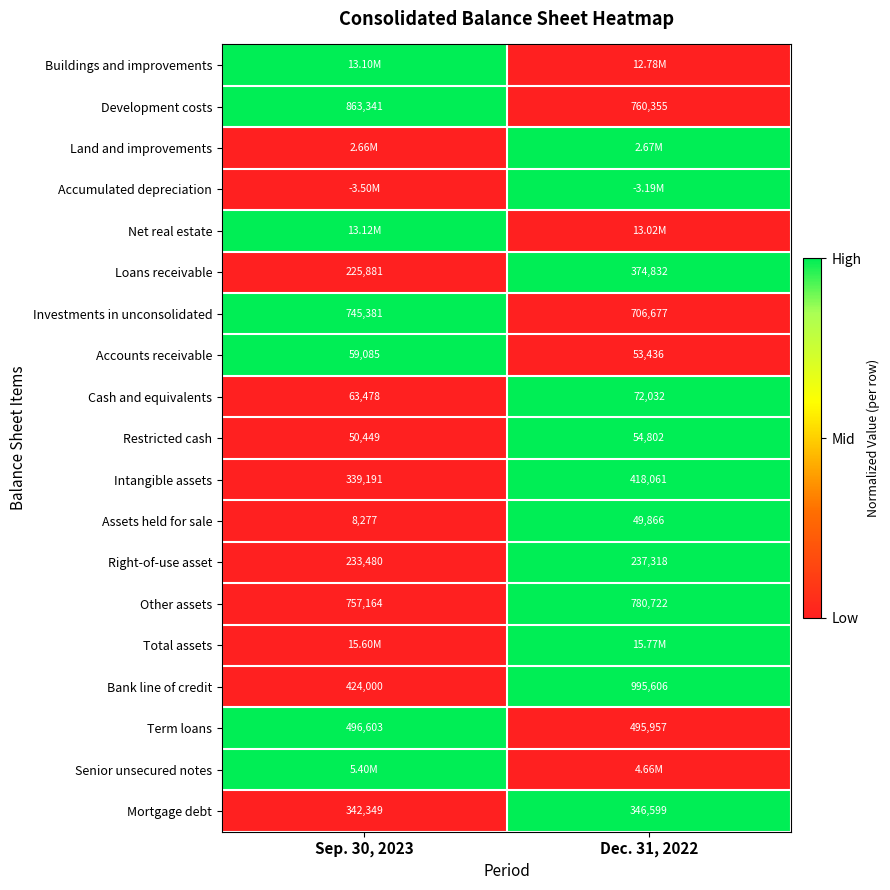

How many data points in Accounts receivable are less than 59085?

1